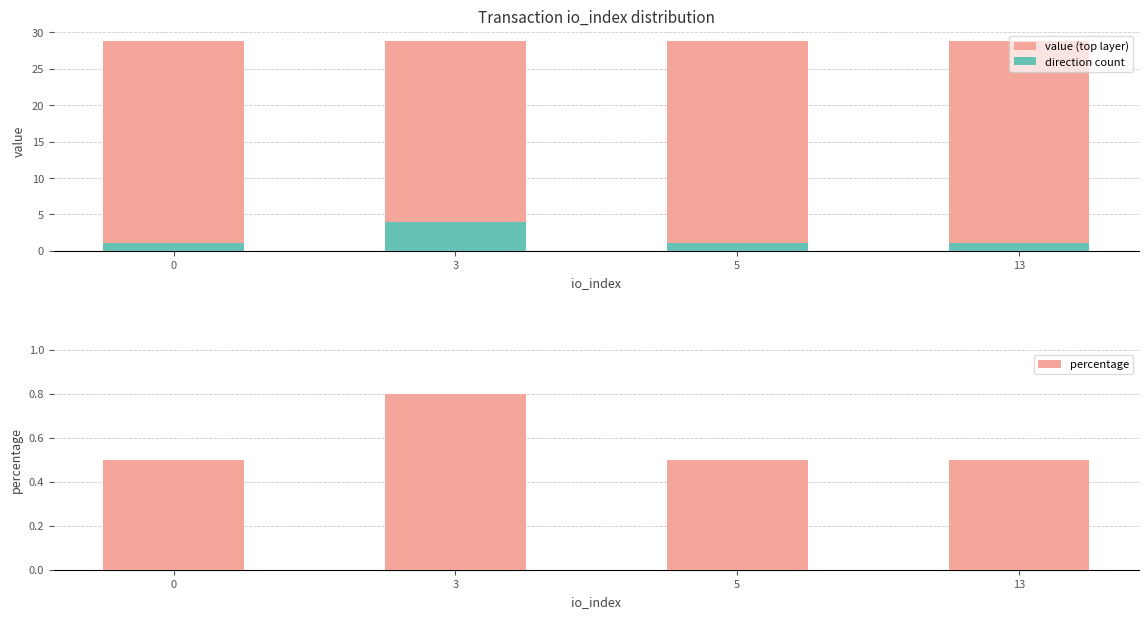

Reading right to left, list all the values displayed in this chart.

value (top layer): 13=28.8	5=28.8	3=28.8	0=28.8
direction count: 13=1.0	5=1.0	3=4.0	0=1.0
percentage: 13=0.5	5=0.5	3=0.8	0=0.5